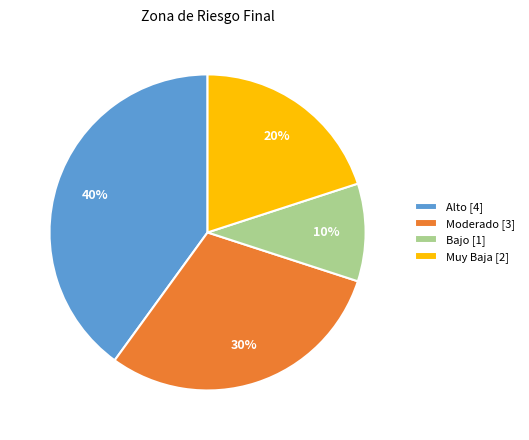

To the nearest percent, what percentage of the pie is Moderado [3]?

30%